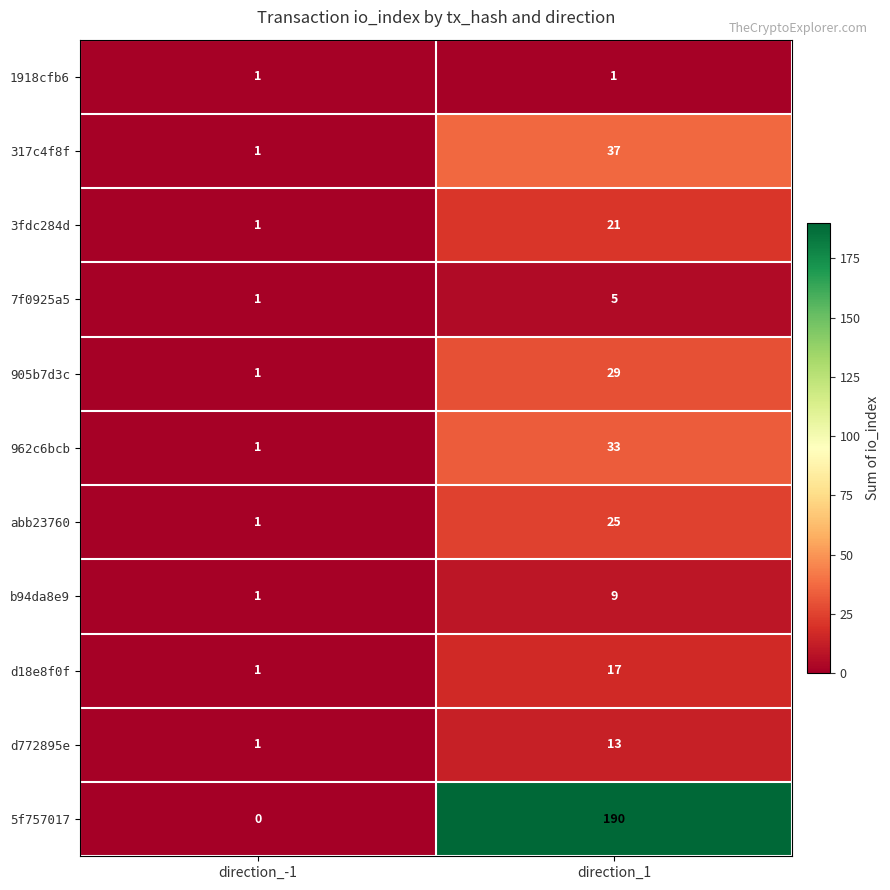

What is the total value across all series at direction_1?

380